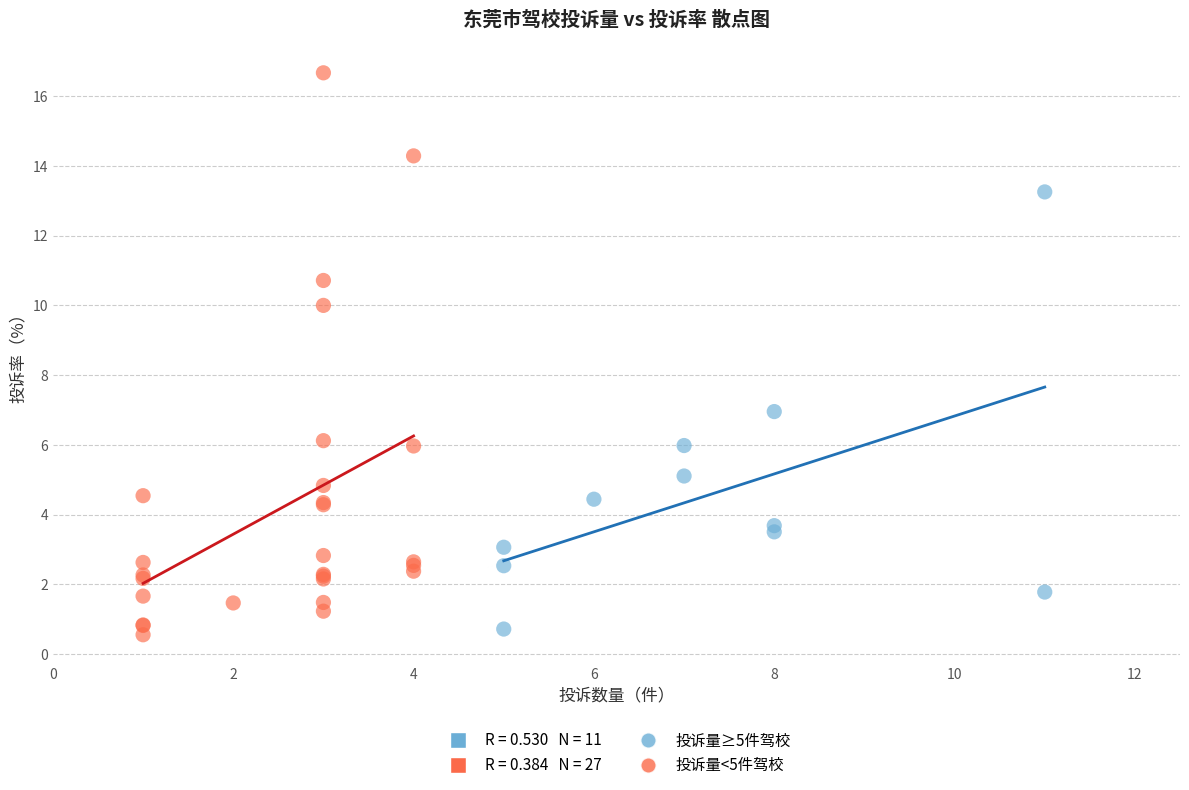

Which series reaches the maximum Y coordinate?

投诉量<5件驾校